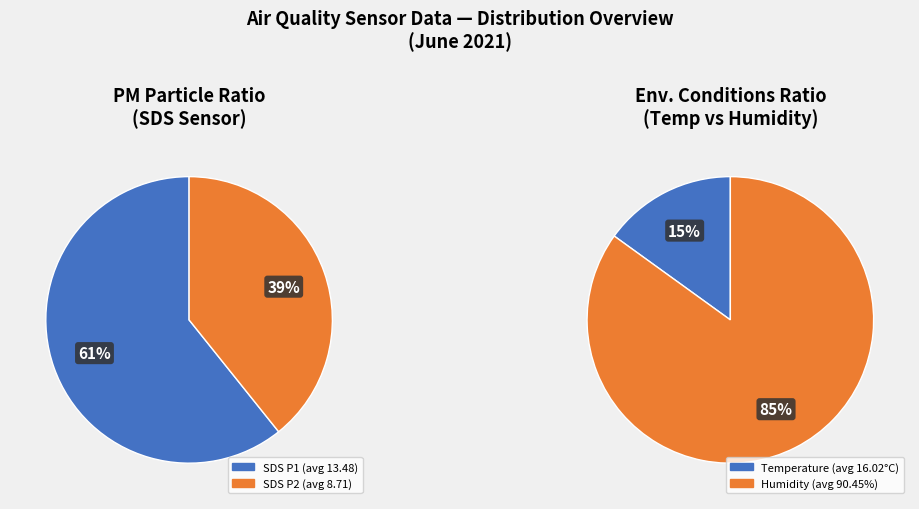

True or false: SDS_P1 accounts for 24% of the total.

False